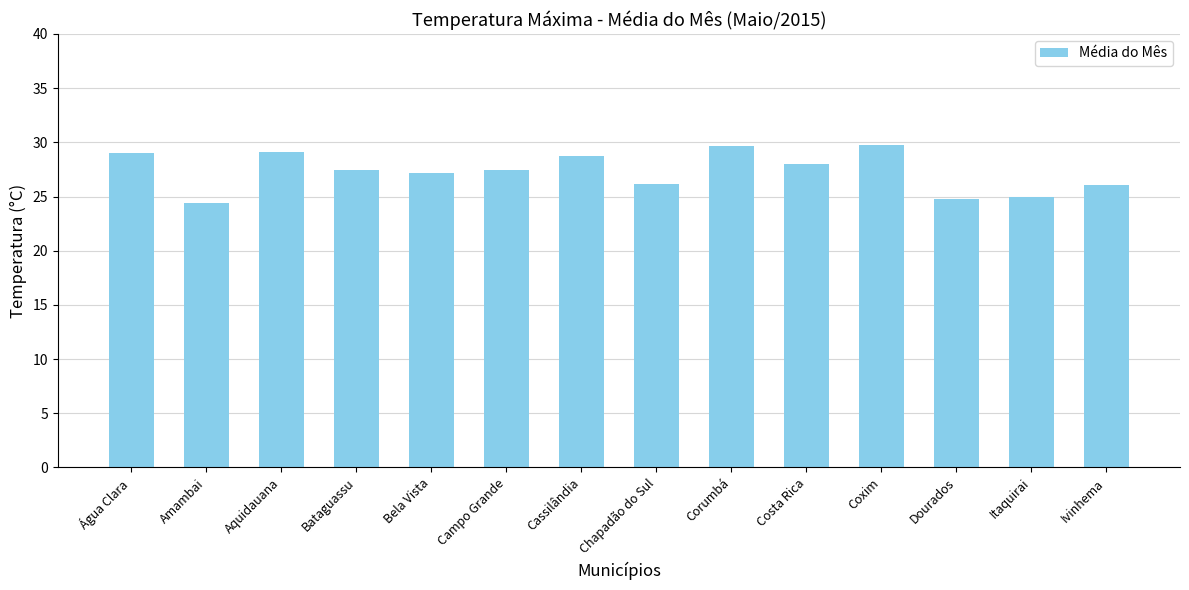

Does the chart contain stacked bars?

No